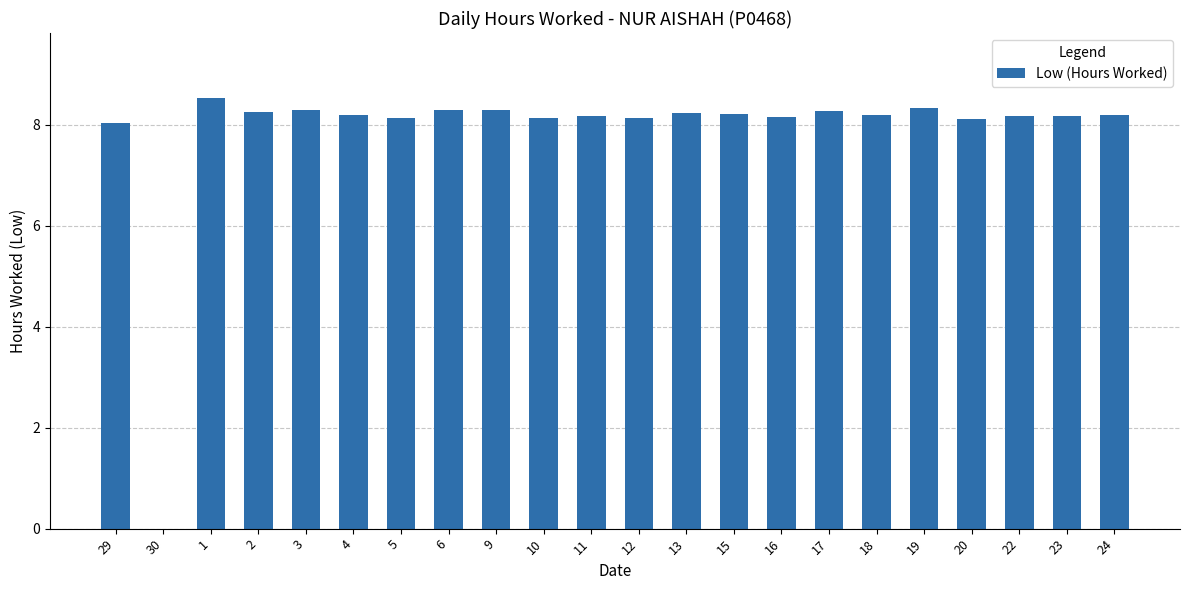

Between 29 and 30, which is larger?

29